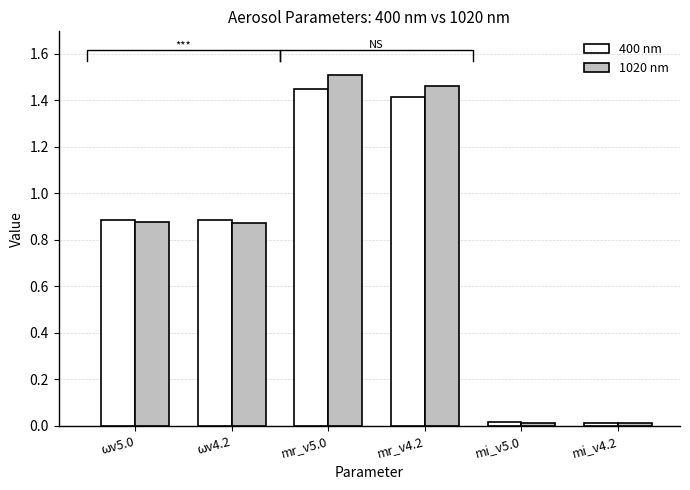

At how many categories does at least one series exceed 1?

2